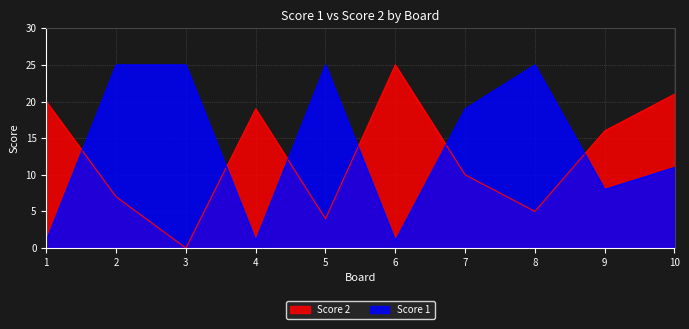

Between 5 and 9, which is larger?

9